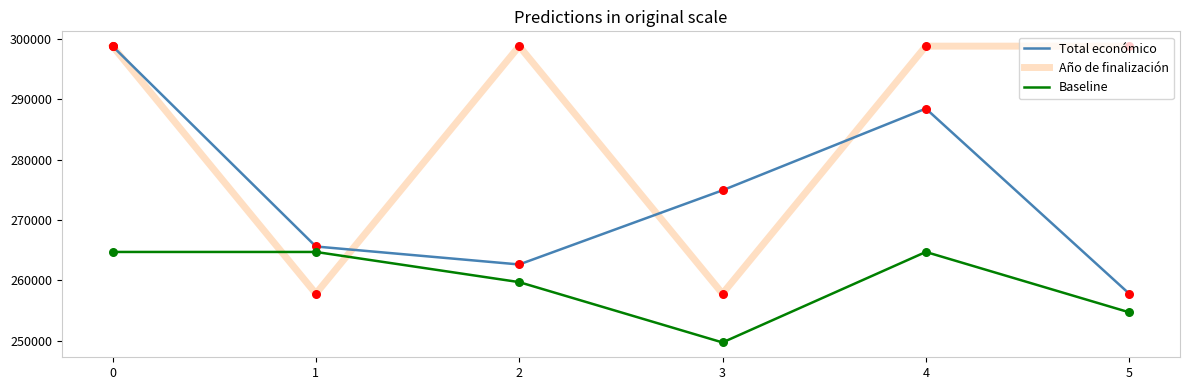

What is the total value across all series at 1?

788039.7